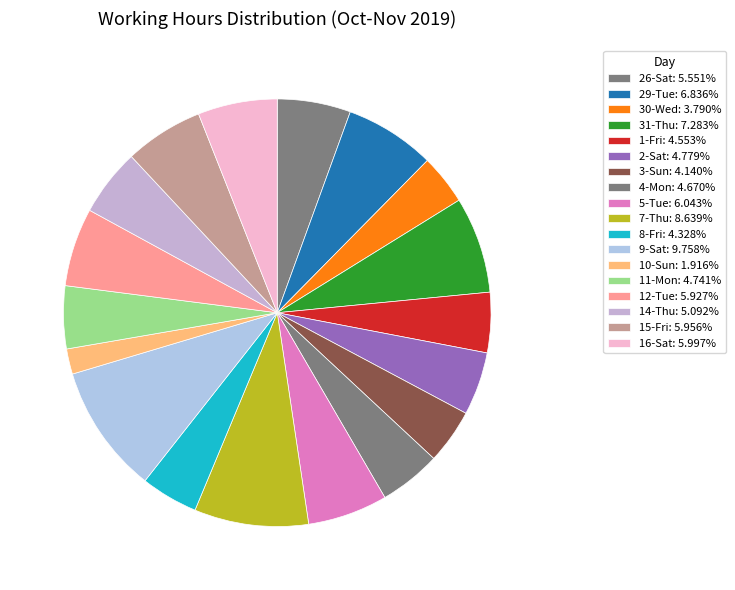

To the nearest percent, what is the combined percentage of 4-Mon and 7-Thu?

13%